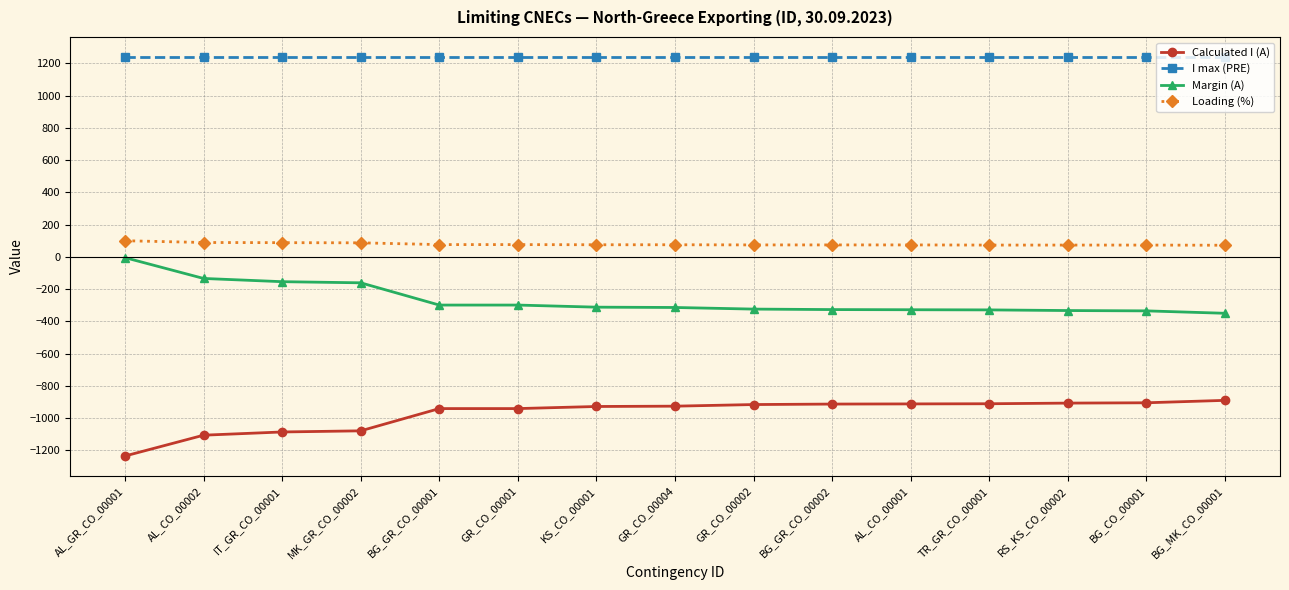

How many data points does each series have?

15